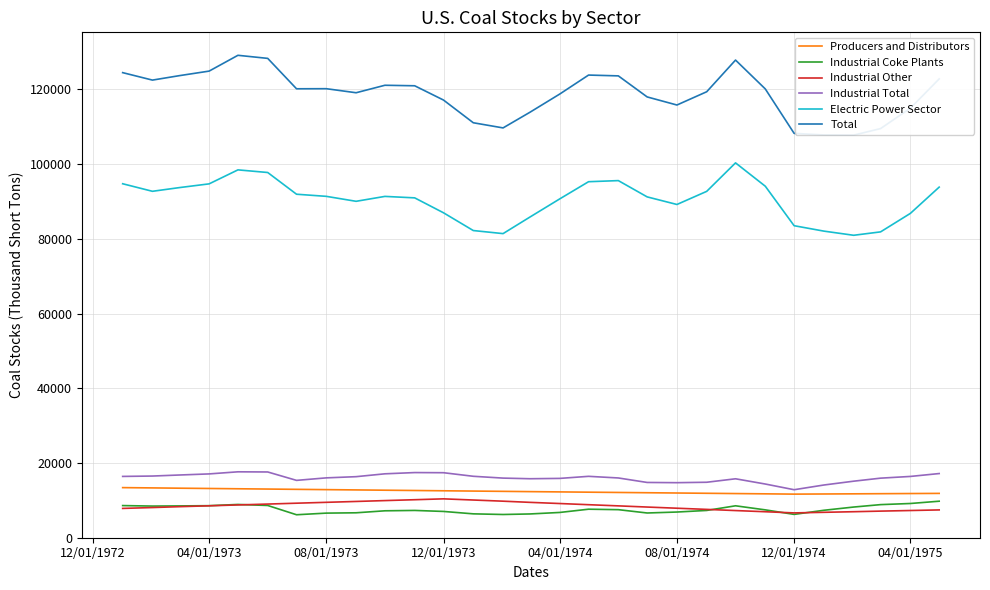

What is the maximum value for Industrial Other?

10370